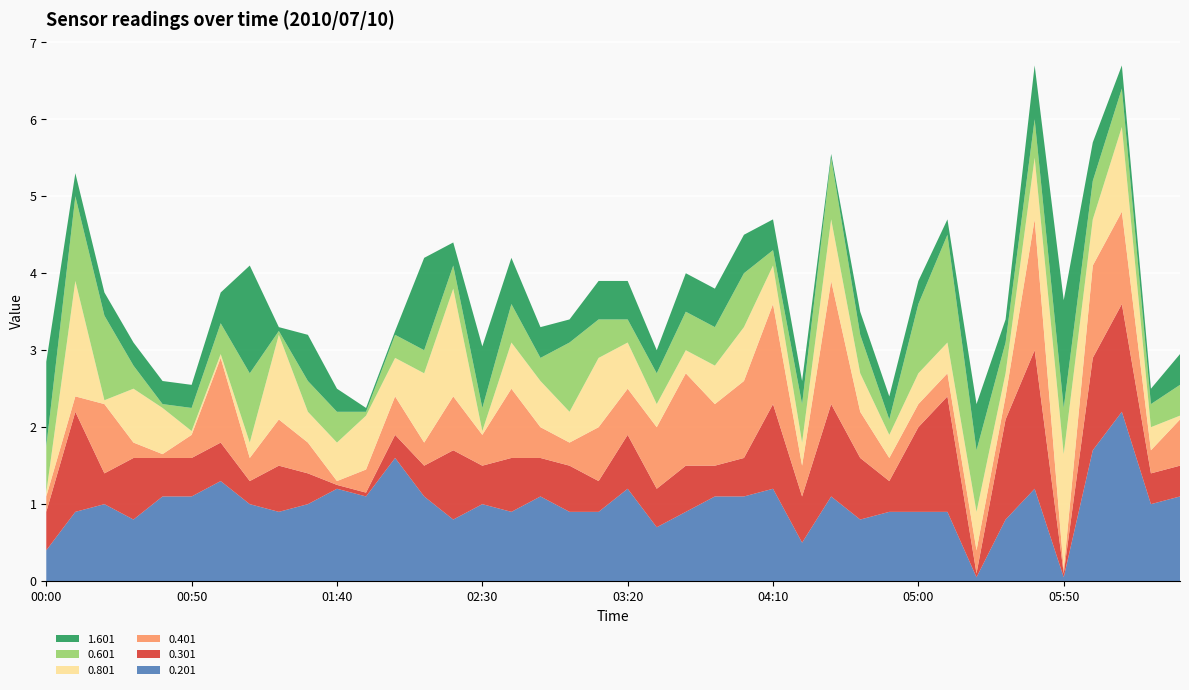

Reading left to right, list all the values displayed in this chart.

0.201: 2010/07/10 00:00=0.4	2010/07/10 00:10=0.9	2010/07/10 00:20=1.0	2010/07/10 00:30=0.8	2010/07/10 00:40=1.1	2010/07/10 00:50=1.1	2010/07/10 01:00=1.3	2010/07/10 01:10=1.0	2010/07/10 01:20=0.9	2010/07/10 01:30=1.0	2010/07/10 01:40=1.2	2010/07/10 01:50=1.1	2010/07/10 02:00=1.6	2010/07/10 02:10=1.1	2010/07/10 02:20=0.8	2010/07/10 02:30=1.0	2010/07/10 02:40=0.9	2010/07/10 02:50=1.1	2010/07/10 03:00=0.9	2010/07/10 03:10=0.9	2010/07/10 03:20=1.2	2010/07/10 03:30=0.7	2010/07/10 03:40=0.9	2010/07/10 03:50=1.1	2010/07/10 04:00=1.1	2010/07/10 04:10=1.2	2010/07/10 04:20=0.5	2010/07/10 04:30=1.1	2010/07/10 04:40=0.8	2010/07/10 04:50=0.9	2010/07/10 05:00=0.9	2010/07/10 05:10=0.9	2010/07/10 05:20=0.0	2010/07/10 05:30=0.8	2010/07/10 05:40=1.2	2010/07/10 05:50=0.0	2010/07/10 06:00=1.7	2010/07/10 06:10=2.2	2010/07/10 06:20=1.0	2010/07/10 06:30=1.1
0.301: 2010/07/10 00:00=0.5	2010/07/10 00:10=1.3	2010/07/10 00:20=0.4	2010/07/10 00:30=0.8	2010/07/10 00:40=0.5	2010/07/10 00:50=0.5	2010/07/10 01:00=0.5	2010/07/10 01:10=0.3	2010/07/10 01:20=0.6	2010/07/10 01:30=0.4	2010/07/10 01:40=0.0	2010/07/10 01:50=0.0	2010/07/10 02:00=0.3	2010/07/10 02:10=0.4	2010/07/10 02:20=0.9	2010/07/10 02:30=0.5	2010/07/10 02:40=0.7	2010/07/10 02:50=0.5	2010/07/10 03:00=0.6	2010/07/10 03:10=0.4	2010/07/10 03:20=0.7	2010/07/10 03:30=0.5	2010/07/10 03:40=0.6	2010/07/10 03:50=0.4	2010/07/10 04:00=0.5	2010/07/10 04:10=1.1	2010/07/10 04:20=0.6	2010/07/10 04:30=1.2	2010/07/10 04:40=0.8	2010/07/10 04:50=0.4	2010/07/10 05:00=1.1	2010/07/10 05:10=1.5	2010/07/10 05:20=0.0	2010/07/10 05:30=1.3	2010/07/10 05:40=1.8	2010/07/10 05:50=0.0	2010/07/10 06:00=1.2	2010/07/10 06:10=1.4	2010/07/10 06:20=0.4	2010/07/10 06:30=0.4
0.401: 2010/07/10 00:00=0.2	2010/07/10 00:10=0.2	2010/07/10 00:20=0.9	2010/07/10 00:30=0.2	2010/07/10 00:40=0.0	2010/07/10 00:50=0.3	2010/07/10 01:00=1.1	2010/07/10 01:10=0.3	2010/07/10 01:20=0.6	2010/07/10 01:30=0.4	2010/07/10 01:40=0.0	2010/07/10 01:50=0.3	2010/07/10 02:00=0.5	2010/07/10 02:10=0.3	2010/07/10 02:20=0.7	2010/07/10 02:30=0.4	2010/07/10 02:40=0.9	2010/07/10 02:50=0.4	2010/07/10 03:00=0.3	2010/07/10 03:10=0.7	2010/07/10 03:20=0.6	2010/07/10 03:30=0.8	2010/07/10 03:40=1.2	2010/07/10 03:50=0.8	2010/07/10 04:00=1.0	2010/07/10 04:10=1.3	2010/07/10 04:20=0.4	2010/07/10 04:30=1.6	2010/07/10 04:40=0.6	2010/07/10 04:50=0.3	2010/07/10 05:00=0.3	2010/07/10 05:10=0.3	2010/07/10 05:20=0.3	2010/07/10 05:30=0.3	2010/07/10 05:40=1.7	2010/07/10 05:50=0.0	2010/07/10 06:00=1.2	2010/07/10 06:10=1.2	2010/07/10 06:20=0.3	2010/07/10 06:30=0.6
0.801: 2010/07/10 00:00=0.0	2010/07/10 00:10=1.5	2010/07/10 00:20=0.0	2010/07/10 00:30=0.7	2010/07/10 00:40=0.6	2010/07/10 00:50=0.0	2010/07/10 01:00=0.0	2010/07/10 01:10=0.2	2010/07/10 01:20=1.1	2010/07/10 01:30=0.4	2010/07/10 01:40=0.5	2010/07/10 01:50=0.7	2010/07/10 02:00=0.5	2010/07/10 02:10=0.9	2010/07/10 02:20=1.4	2010/07/10 02:30=0.0	2010/07/10 02:40=0.6	2010/07/10 02:50=0.6	2010/07/10 03:00=0.4	2010/07/10 03:10=0.9	2010/07/10 03:20=0.6	2010/07/10 03:30=0.3	2010/07/10 03:40=0.3	2010/07/10 03:50=0.5	2010/07/10 04:00=0.7	2010/07/10 04:10=0.5	2010/07/10 04:20=0.3	2010/07/10 04:30=0.8	2010/07/10 04:40=0.5	2010/07/10 04:50=0.3	2010/07/10 05:00=0.4	2010/07/10 05:10=0.4	2010/07/10 05:20=0.5	2010/07/10 05:30=0.3	2010/07/10 05:40=0.8	2010/07/10 05:50=1.5	2010/07/10 06:00=0.6	2010/07/10 06:10=1.1	2010/07/10 06:20=0.3	2010/07/10 06:30=0.0
0.601: 2010/07/10 00:00=0.6	2010/07/10 00:10=1.1	2010/07/10 00:20=1.1	2010/07/10 00:30=0.3	2010/07/10 00:40=0.0	2010/07/10 00:50=0.3	2010/07/10 01:00=0.4	2010/07/10 01:10=0.9	2010/07/10 01:20=0.0	2010/07/10 01:30=0.4	2010/07/10 01:40=0.4	2010/07/10 01:50=0.0	2010/07/10 02:00=0.3	2010/07/10 02:10=0.3	2010/07/10 02:20=0.3	2010/07/10 02:30=0.3	2010/07/10 02:40=0.5	2010/07/10 02:50=0.3	2010/07/10 03:00=0.9	2010/07/10 03:10=0.5	2010/07/10 03:20=0.3	2010/07/10 03:30=0.4	2010/07/10 03:40=0.5	2010/07/10 03:50=0.5	2010/07/10 04:00=0.7	2010/07/10 04:10=0.2	2010/07/10 04:20=0.5	2010/07/10 04:30=0.8	2010/07/10 04:40=0.5	2010/07/10 04:50=0.2	2010/07/10 05:00=0.9	2010/07/10 05:10=1.4	2010/07/10 05:20=0.8	2010/07/10 05:30=0.4	2010/07/10 05:40=0.5	2010/07/10 05:50=0.6	2010/07/10 06:00=0.5	2010/07/10 06:10=0.5	2010/07/10 06:20=0.3	2010/07/10 06:30=0.4
1.601: 2010/07/10 00:00=1.1	2010/07/10 00:10=0.3	2010/07/10 00:20=0.3	2010/07/10 00:30=0.3	2010/07/10 00:40=0.3	2010/07/10 00:50=0.3	2010/07/10 01:00=0.4	2010/07/10 01:10=1.4	2010/07/10 01:20=0.0	2010/07/10 01:30=0.6	2010/07/10 01:40=0.3	2010/07/10 01:50=0.0	2010/07/10 02:00=0.0	2010/07/10 02:10=1.2	2010/07/10 02:20=0.3	2010/07/10 02:30=0.8	2010/07/10 02:40=0.6	2010/07/10 02:50=0.4	2010/07/10 03:00=0.3	2010/07/10 03:10=0.5	2010/07/10 03:20=0.5	2010/07/10 03:30=0.3	2010/07/10 03:40=0.5	2010/07/10 03:50=0.5	2010/07/10 04:00=0.5	2010/07/10 04:10=0.4	2010/07/10 04:20=0.3	2010/07/10 04:30=0.0	2010/07/10 04:40=0.3	2010/07/10 04:50=0.3	2010/07/10 05:00=0.3	2010/07/10 05:10=0.2	2010/07/10 05:20=0.6	2010/07/10 05:30=0.3	2010/07/10 05:40=0.7	2010/07/10 05:50=1.4	2010/07/10 06:00=0.5	2010/07/10 06:10=0.3	2010/07/10 06:20=0.2	2010/07/10 06:30=0.4